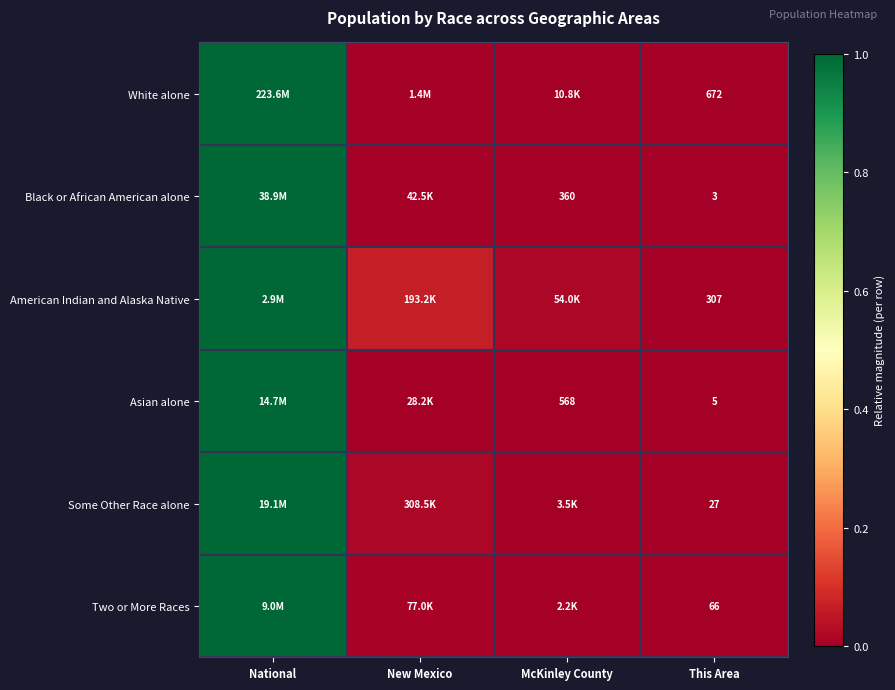

At This Area, list the series in order from largest to smallest.

White alone, American Indian and Alaska Native, Two or More Races, Some Other Race alone, Asian alone, Black or African American alone